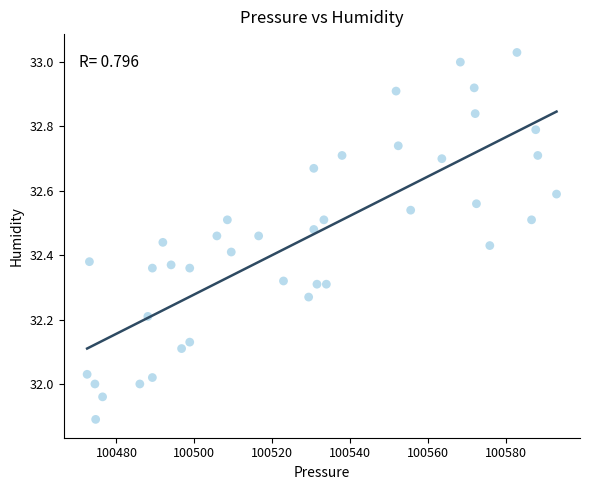

What is the range of X values (max minus min)?

120.5